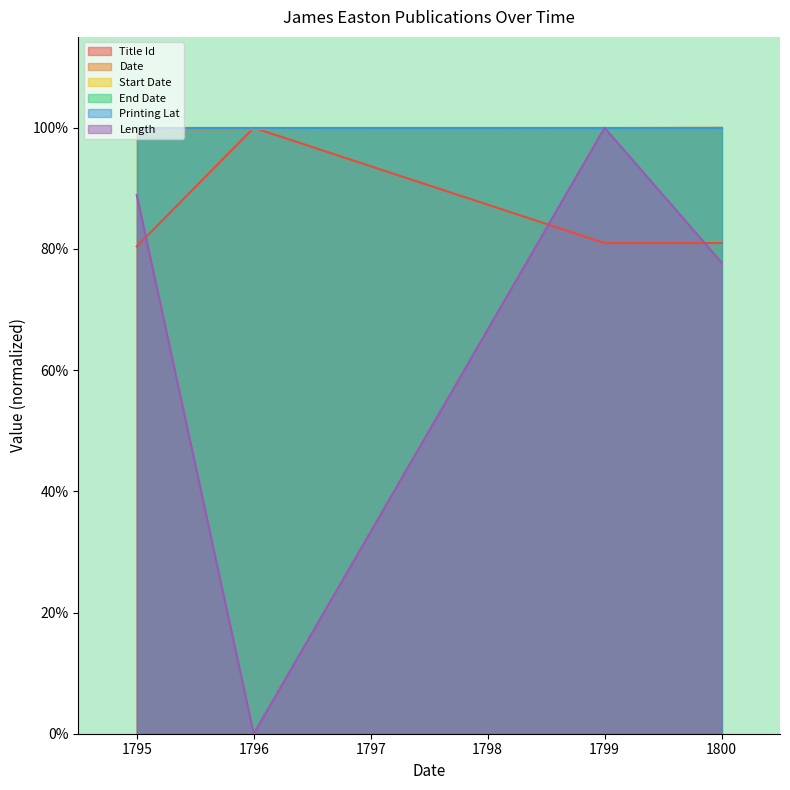

At which category is the sum across all series the highest?

1799